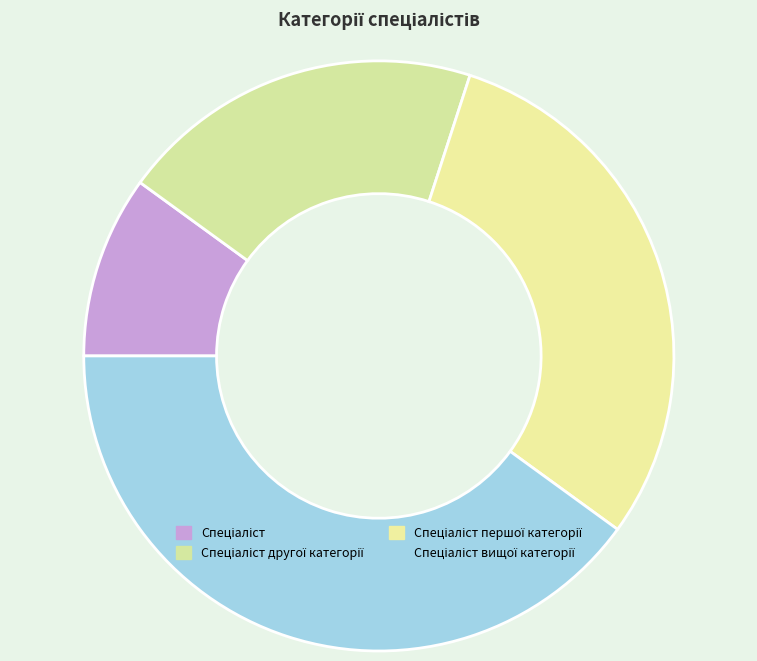

Count the number of slices in the pie.

4